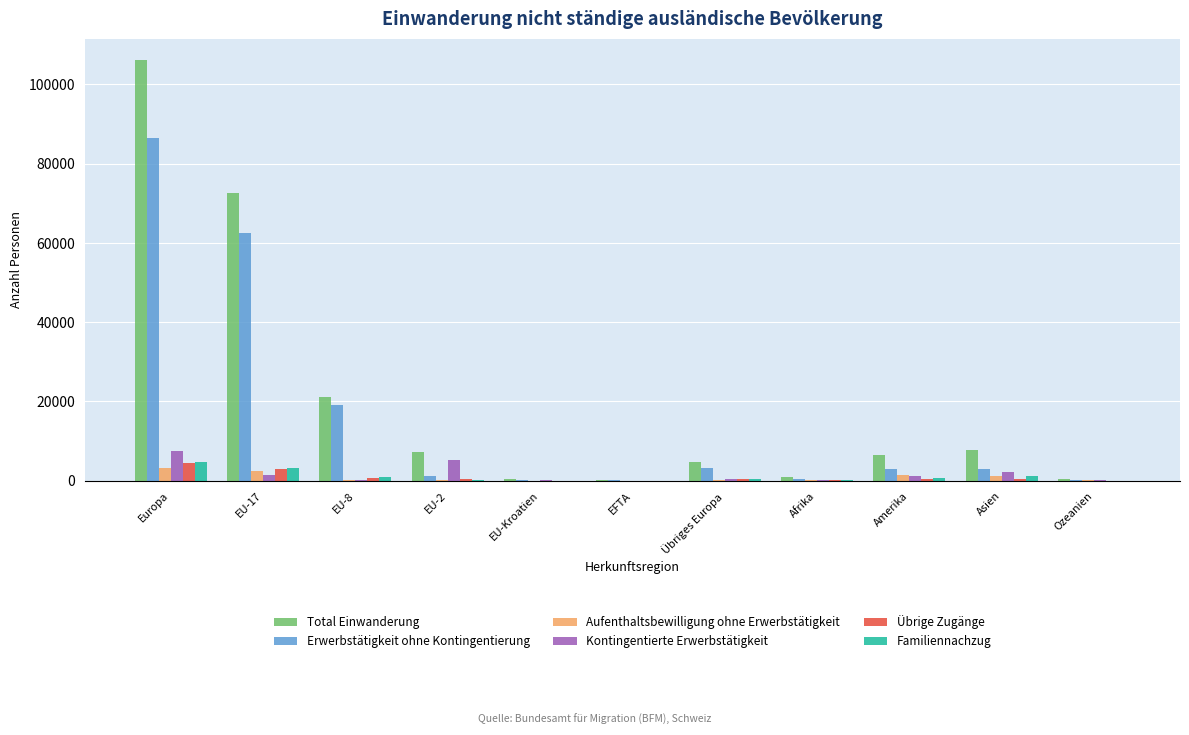

What is the total value across all series at EFTA?

294